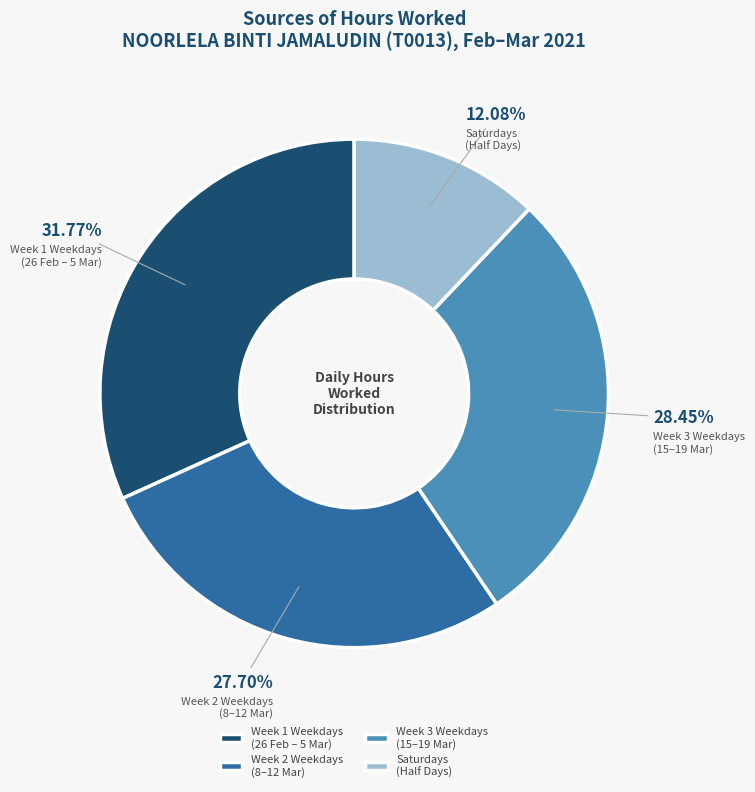

Is Week 2 Weekdays (8–12 Mar) the majority of the pie?

No